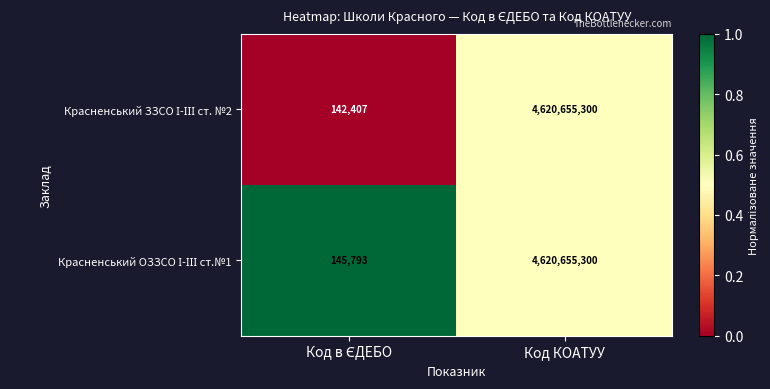

What is the smallest value displayed?

142407